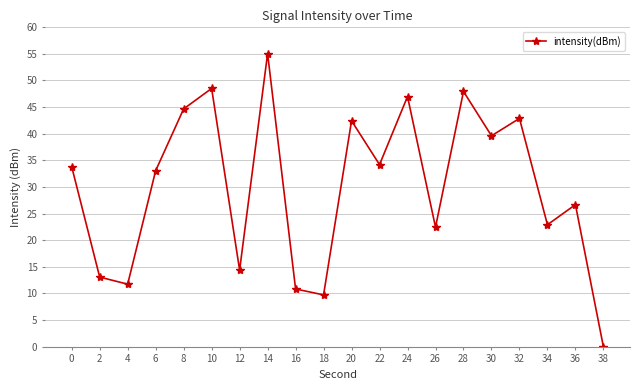

At which category does the chart reach its peak across all series?

14